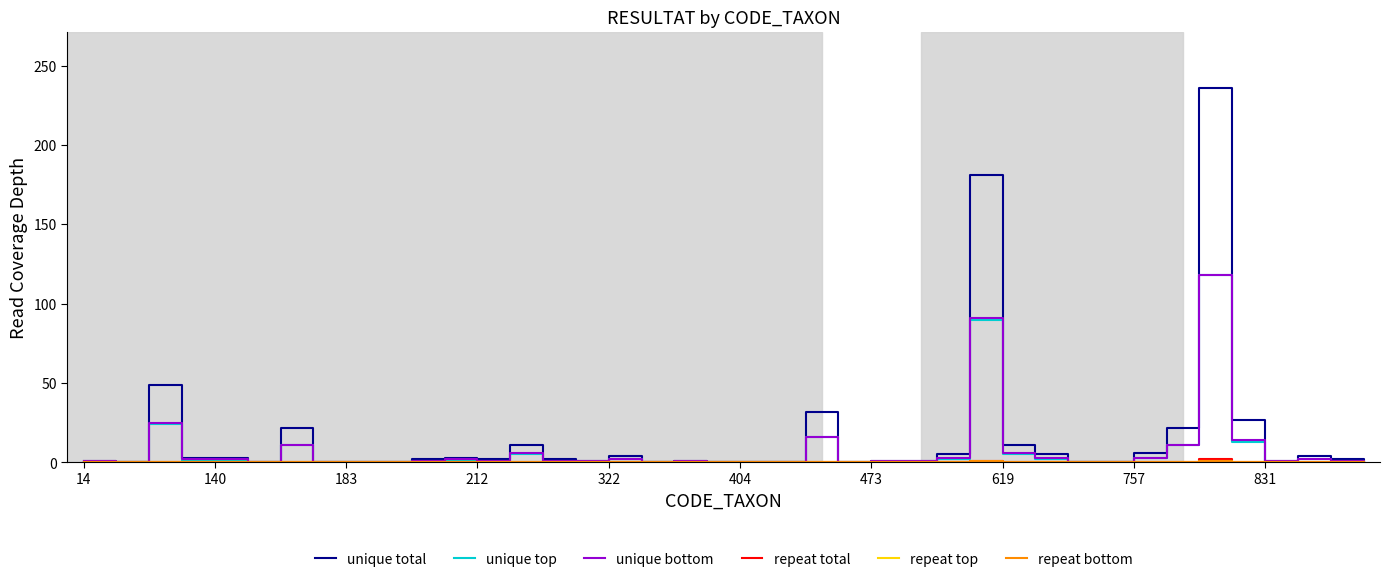

How many lines are shown in the chart?

6